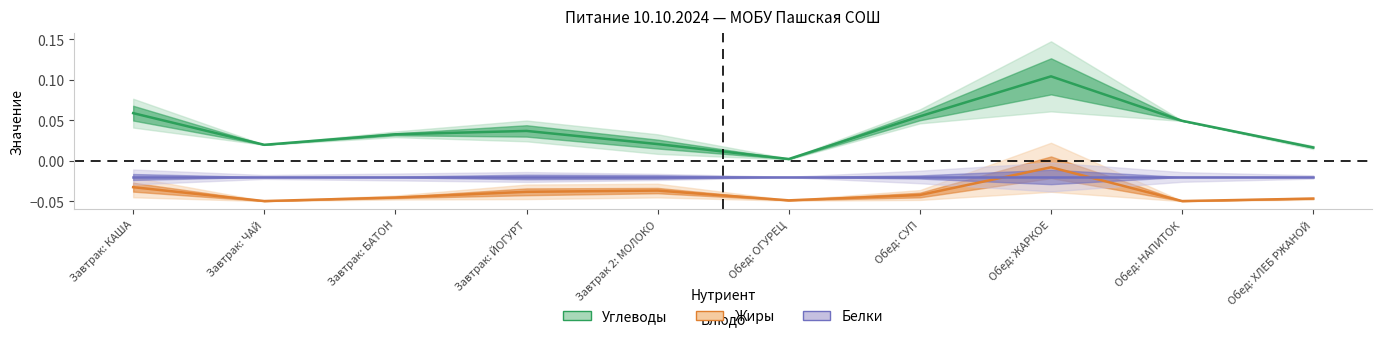

What is the spread (max minus min) of values at Завтрак: БАТОН?

0.1